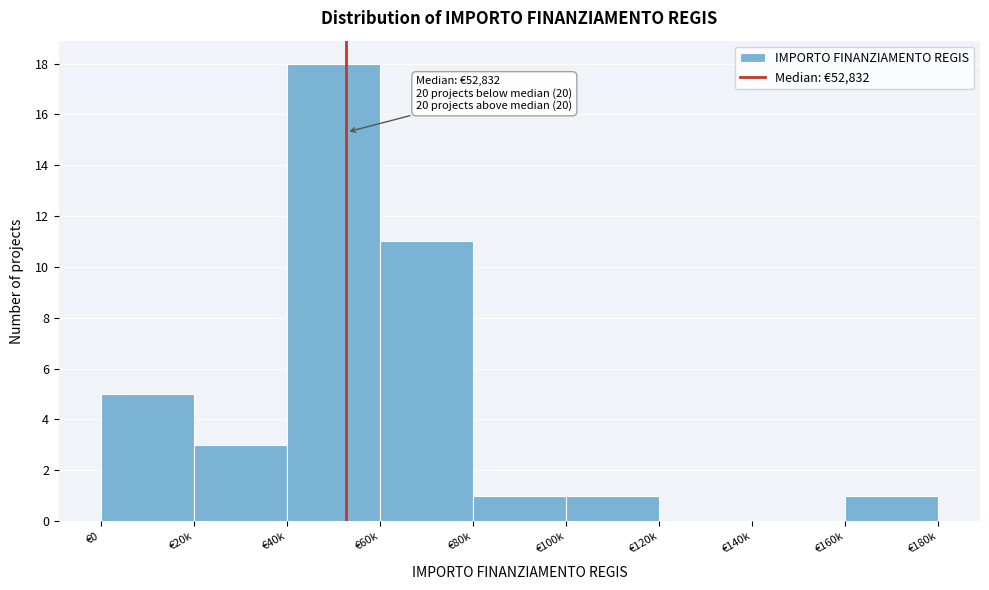

Reading right to left, what are all the values shown in this chart?

€160k=1	€140k=0	€120k=0	€100k=1	€80k=1	€60k=11	€40k=18	€20k=3	€0=5